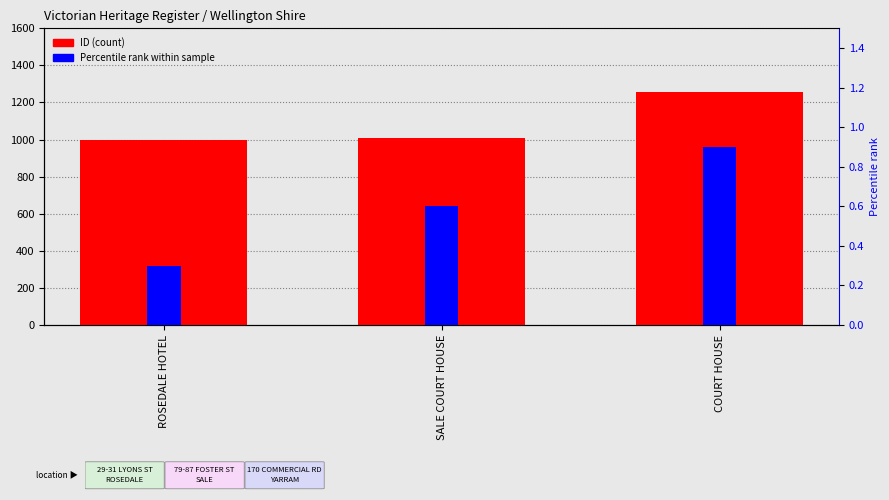

Reading left to right, list all the values displayed in this chart.

ID (count): ROSEDALE HOTEL=996.0	SALE COURT HOUSE=1008.0	COURT HOUSE=1254.0
Percentile rank: ROSEDALE HOTEL=0.3	SALE COURT HOUSE=0.6	COURT HOUSE=0.9